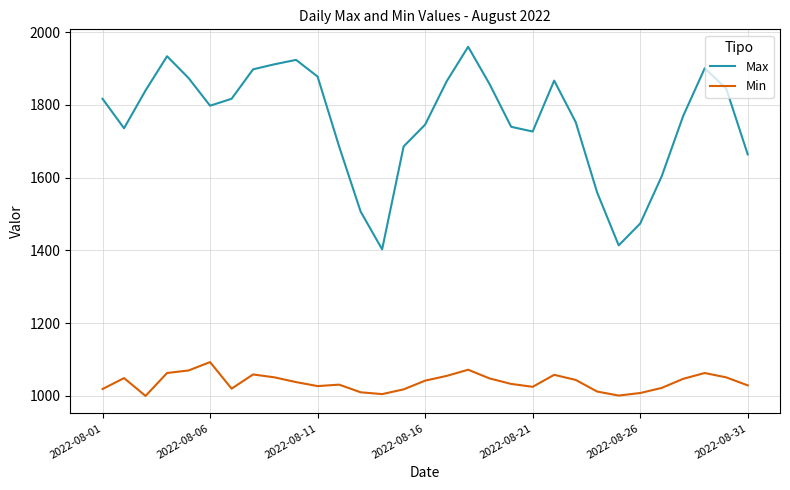

Which series has the largest range (max minus min)?

Max